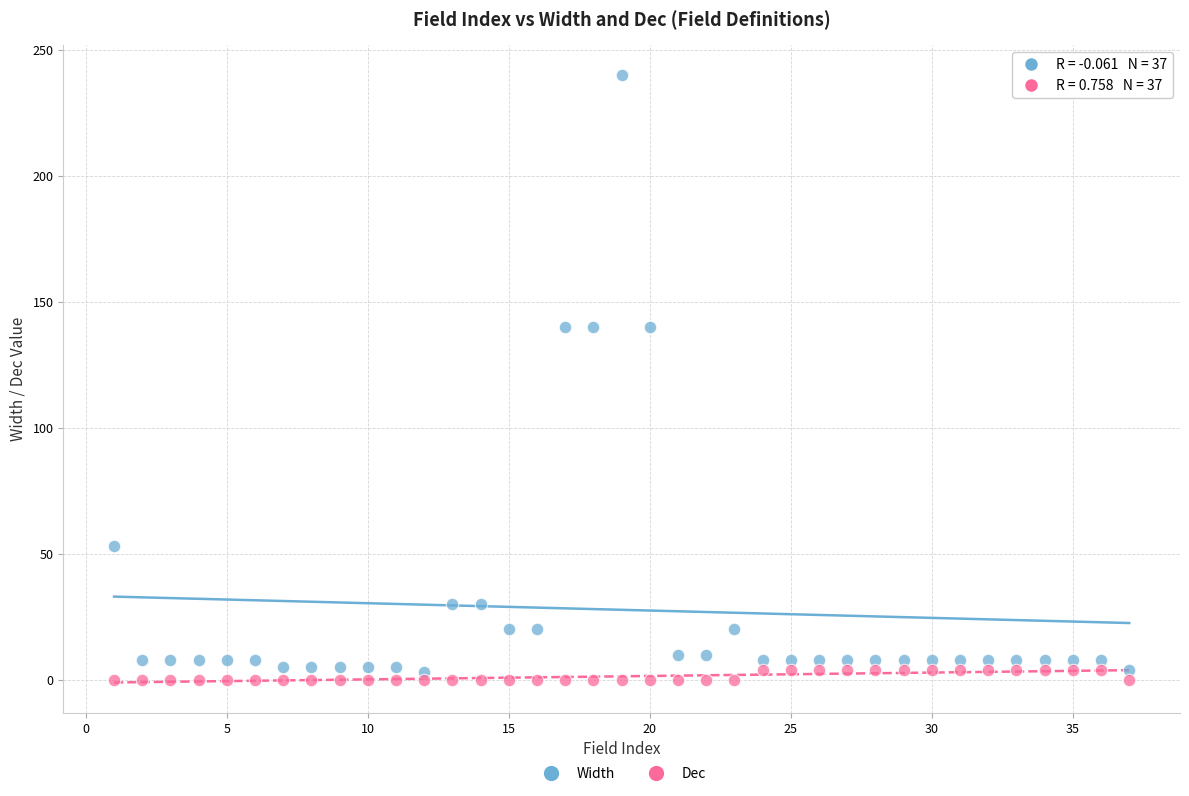

Across all data points, what is the range of X values (max minus min)?

36